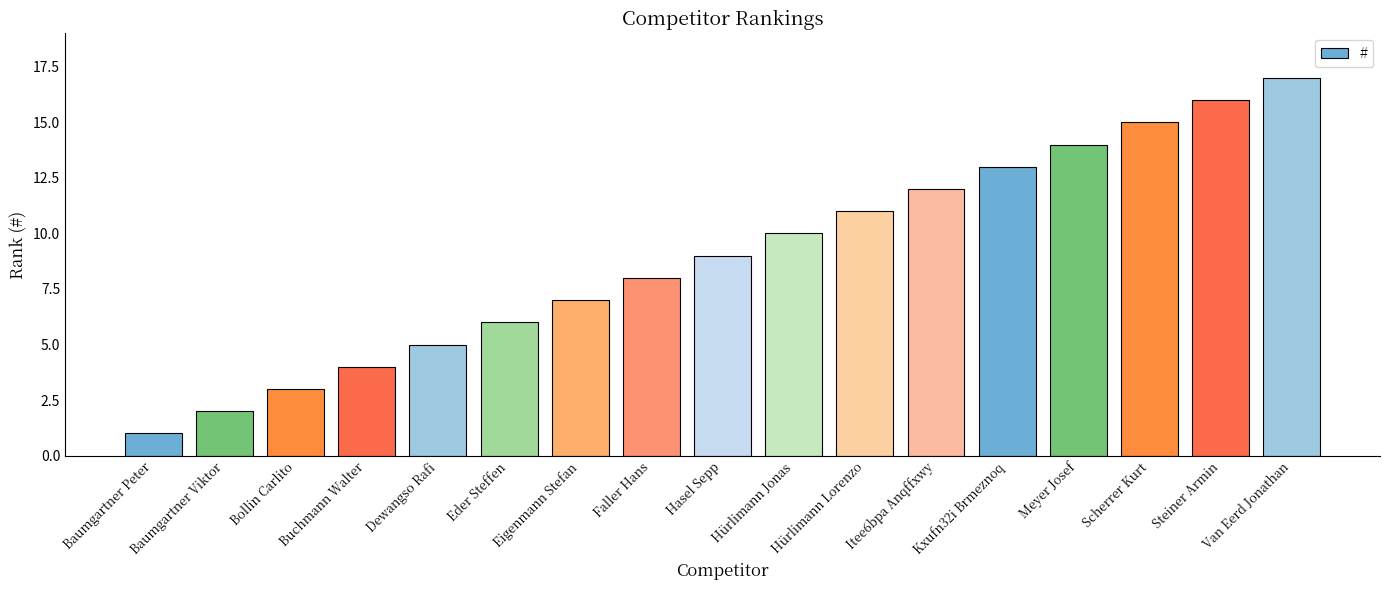

Which category has the highest value across all series?

Van Eerd Jonathan